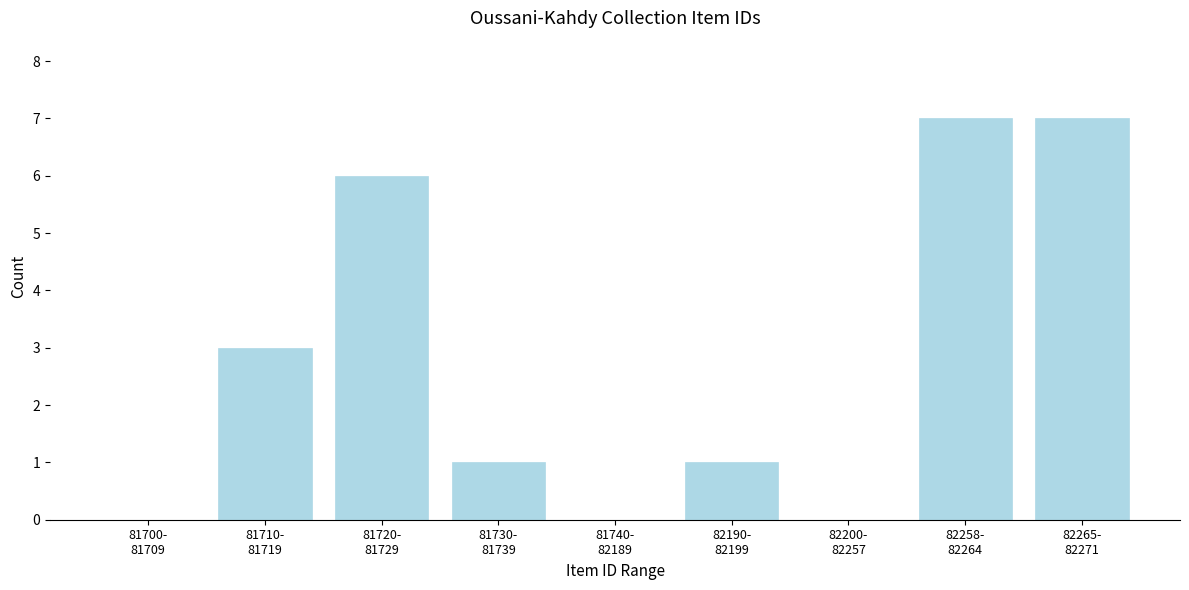

What is the sum of all values?

25